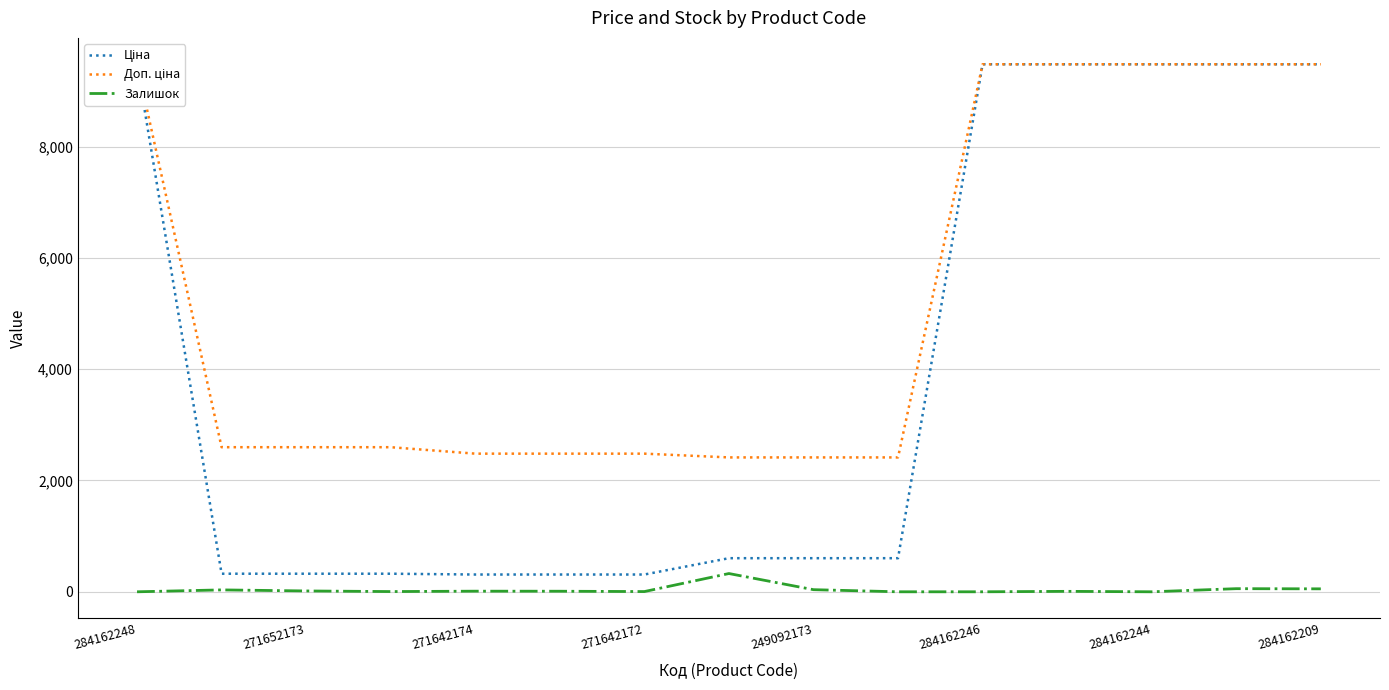

At which category is the sum across all series the highest?

13